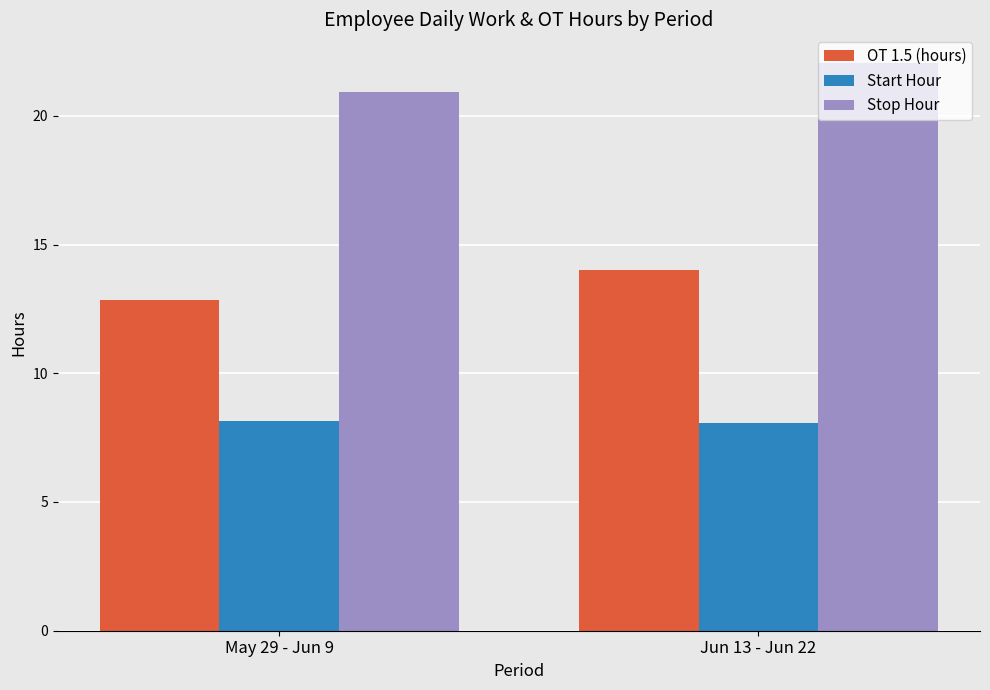

The OT 1.5 (hours) series shows 23.0 at Jun 13 - Jun 22. True or false?

False